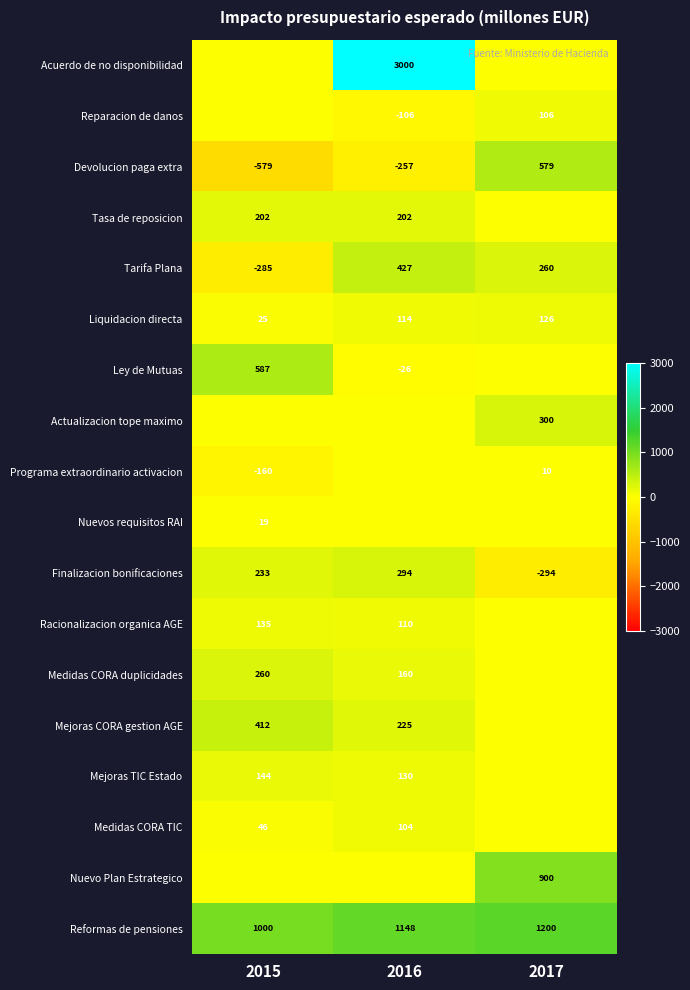

The Finalizacion bonificaciones series shows 97.4 at 2016. True or false?

False